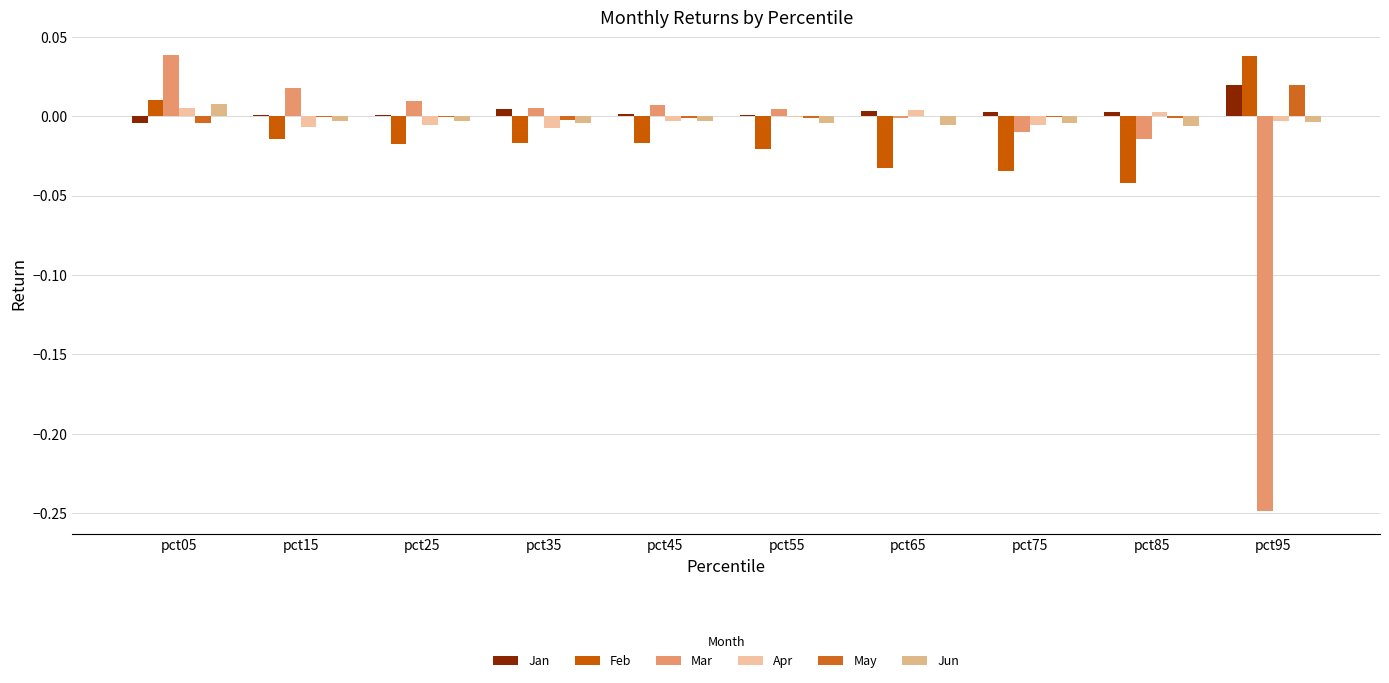

True or false: Feb has a value of -0.0 at pct45.

True